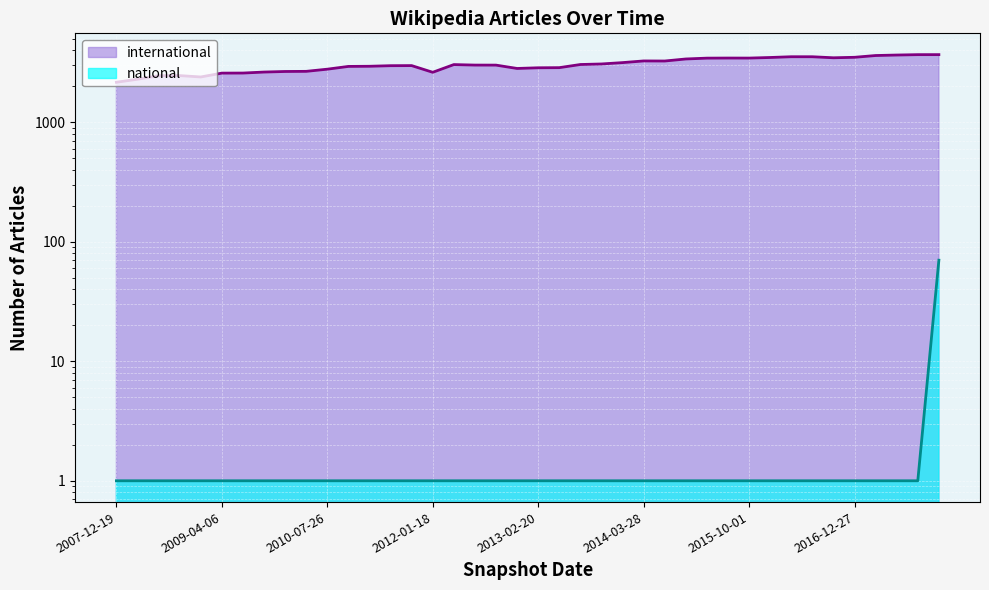

Where is the first local minimum for international?

2008-12-17